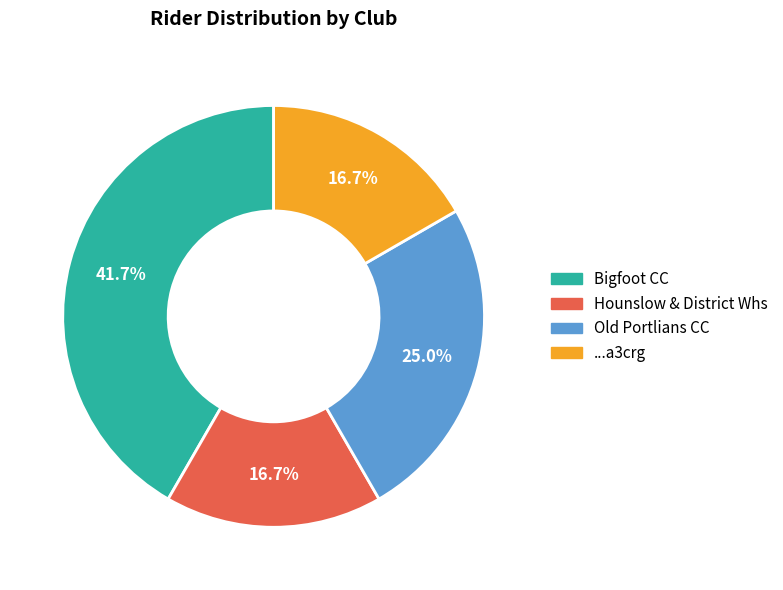

Which slice is the largest?

Bigfoot CC